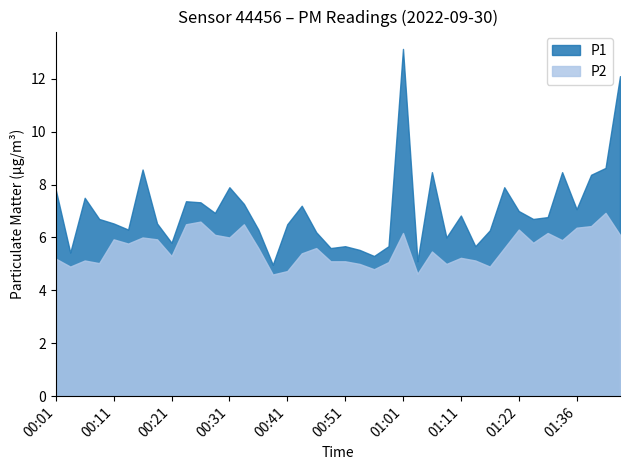

Where does the P2 series first go above 5?

00:01